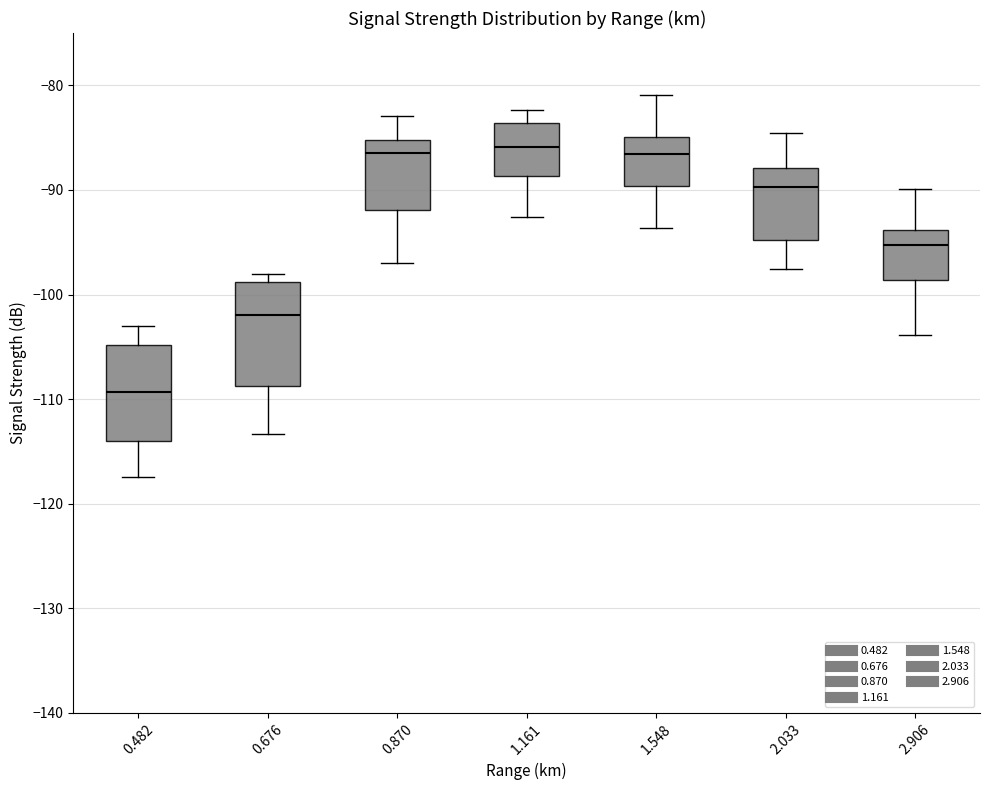

Reading left to right, read every box against the y-axis: the position of its median line, the range the box covers, and the ends of its whiskers. The values are not printed on the chart, so give them approximately, as read against the axis.

0.482: median -109, box -114 to -105, whiskers -117 to -103
0.676: median -102, box -109 to -99, whiskers -113 to -98
0.870: median -86, box -92 to -85, whiskers -97 to -83
1.161: median -86, box -89 to -84, whiskers -93 to -82
1.548: median -87, box -90 to -85, whiskers -94 to -81
2.033: median -90, box -95 to -88, whiskers -98 to -85
2.906: median -95, box -99 to -94, whiskers -104 to -90